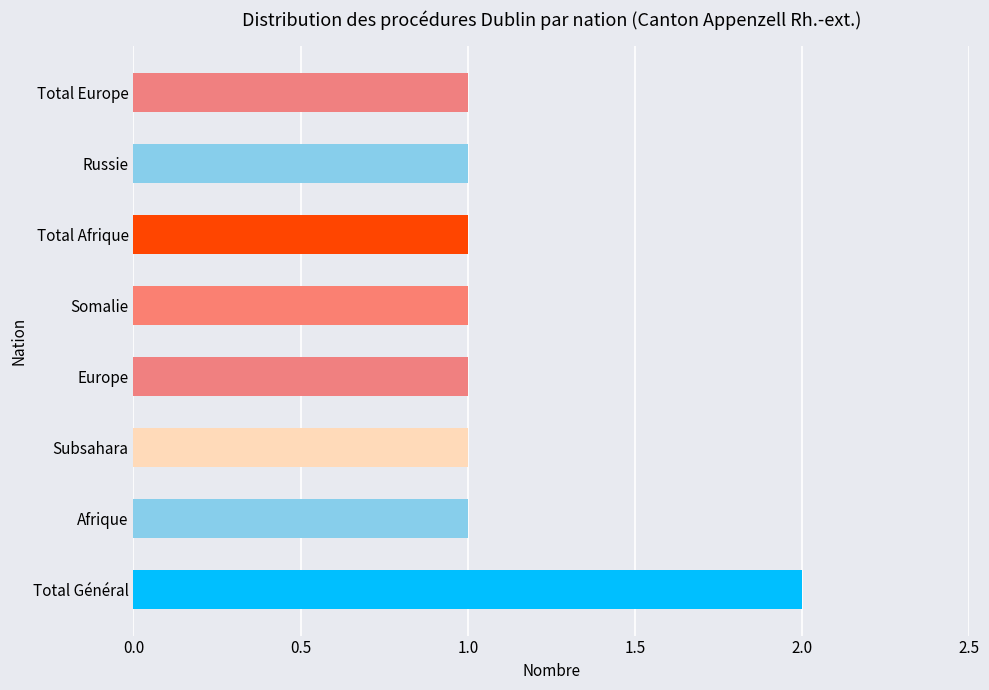

True or false: the data shows 1 at Total Afrique.

True